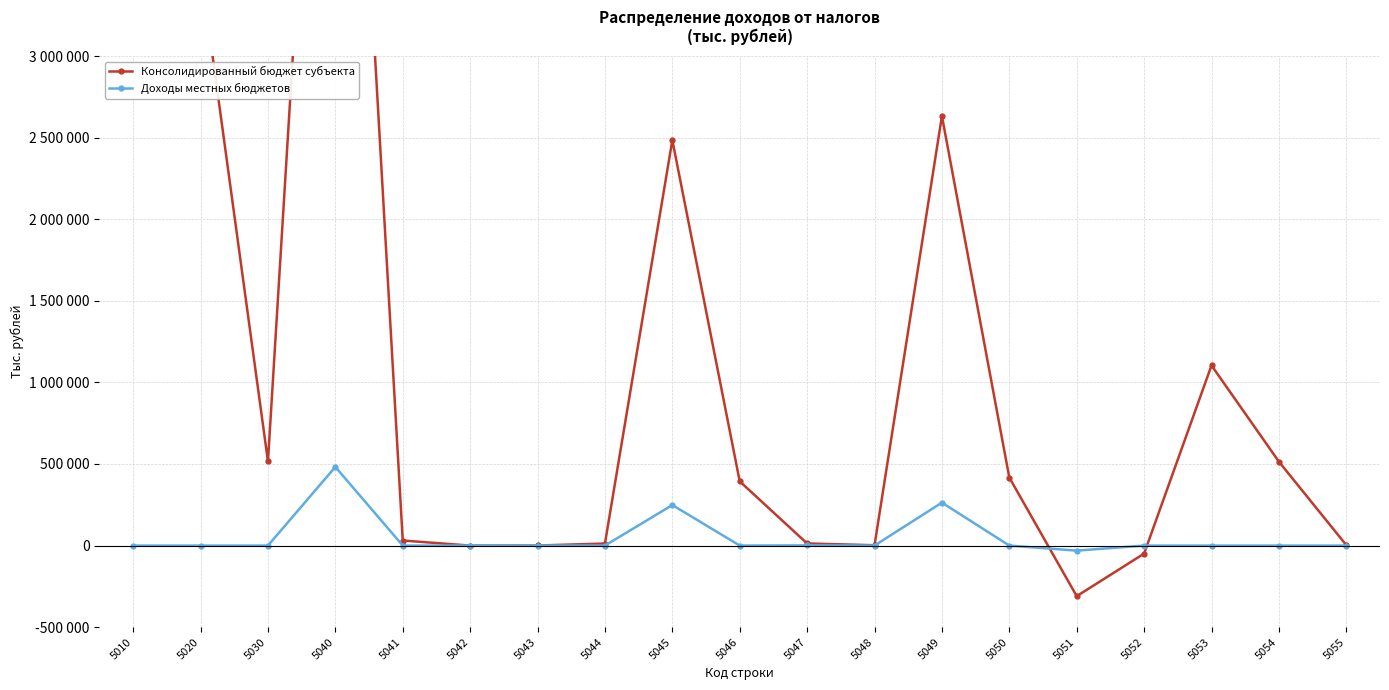

What is the spread (max minus min) of values at 5050?

416869